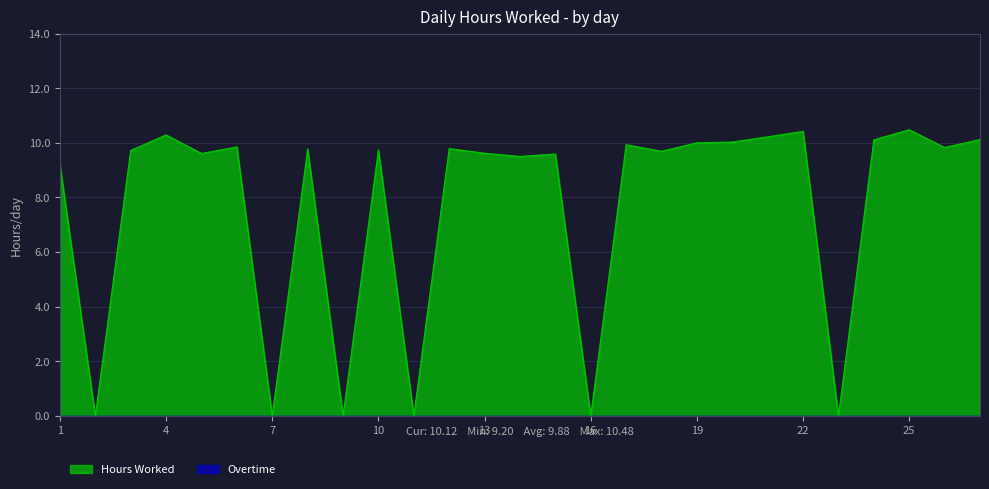

At which category does the data reach its first local valley?

2